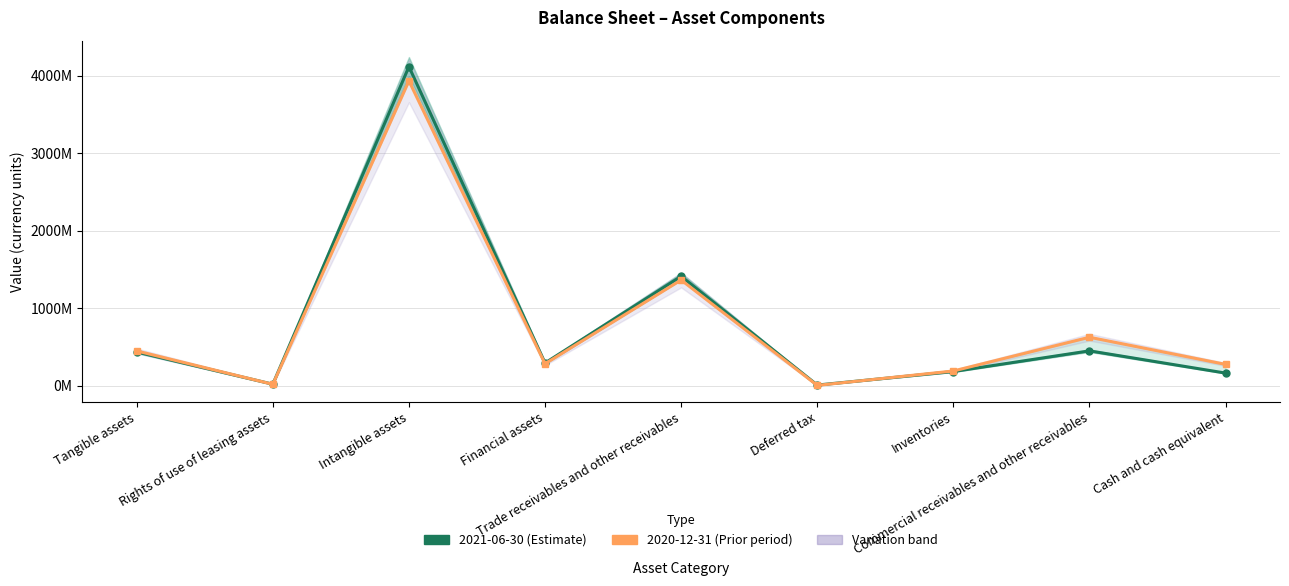

Which label corresponds to the smallest value in the chart?

Deferred tax